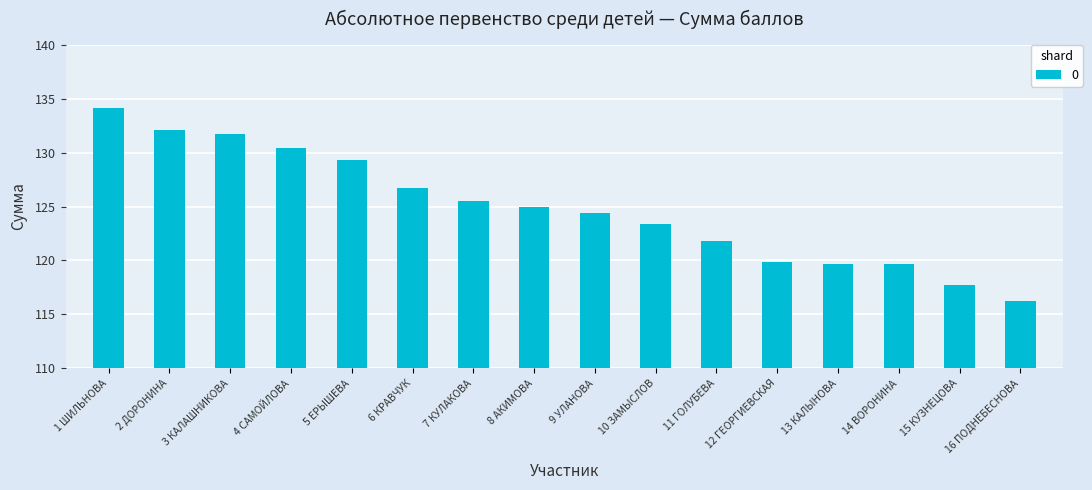

The value at 16 ПОДНЕБЕСНОВА is 54.2. True or false?

False